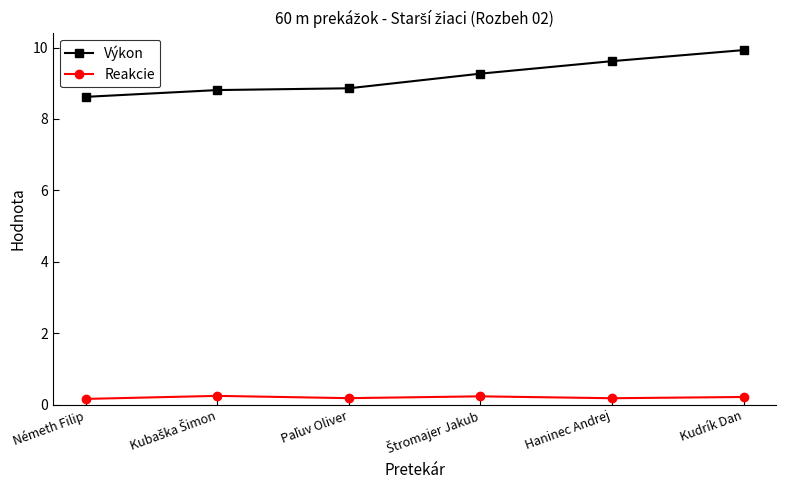

True or false: Reakcie has more than 2 interior local peaks.

False